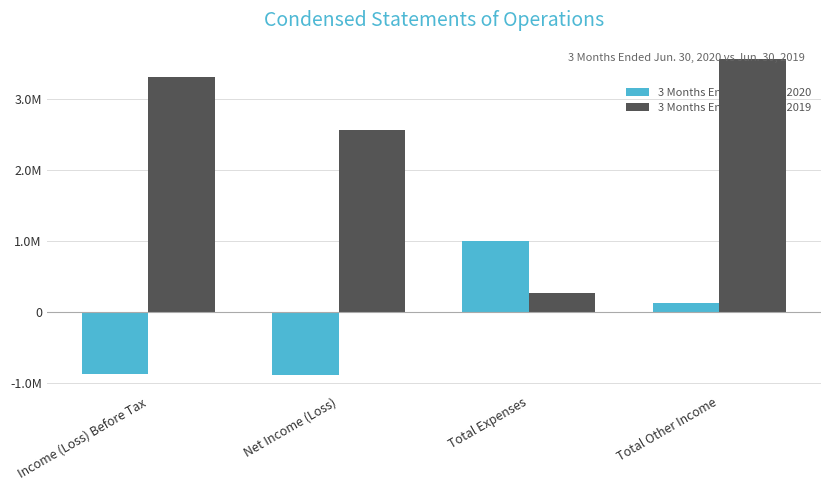

Does the chart contain any negative values?

Yes